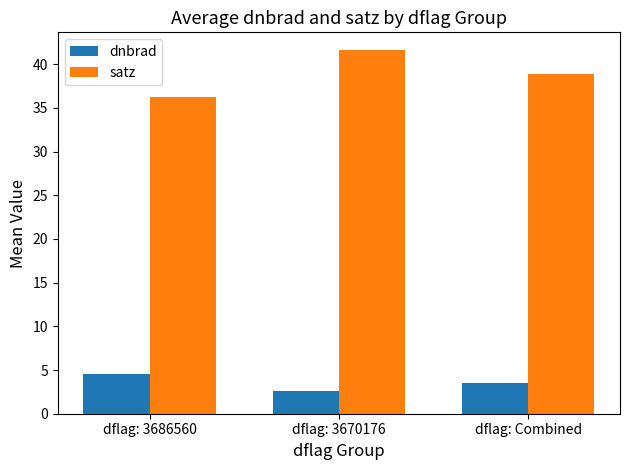

At which label does satz first exceed 38?

dflag: 3670176